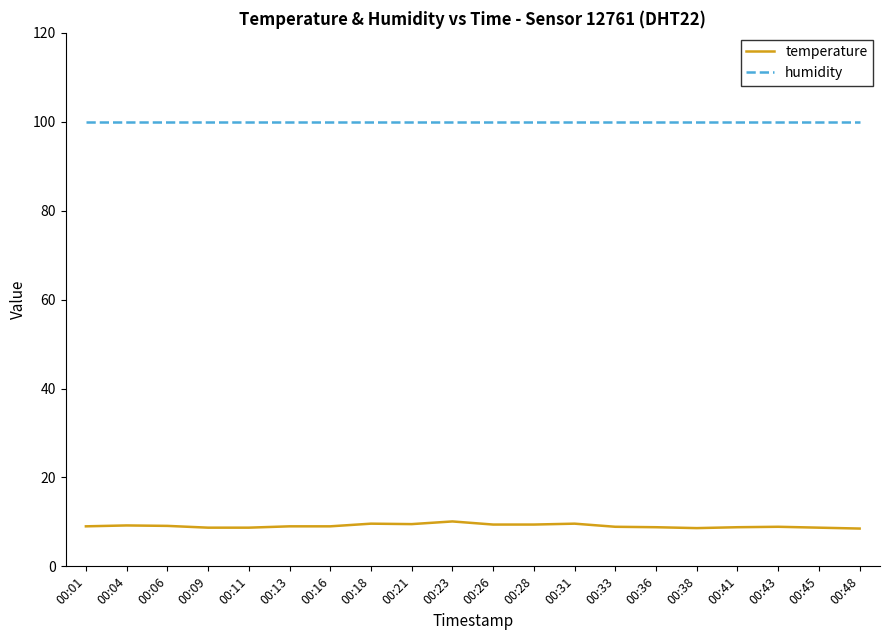

What is the difference between the highest and lowest values at 00:04?

90.7